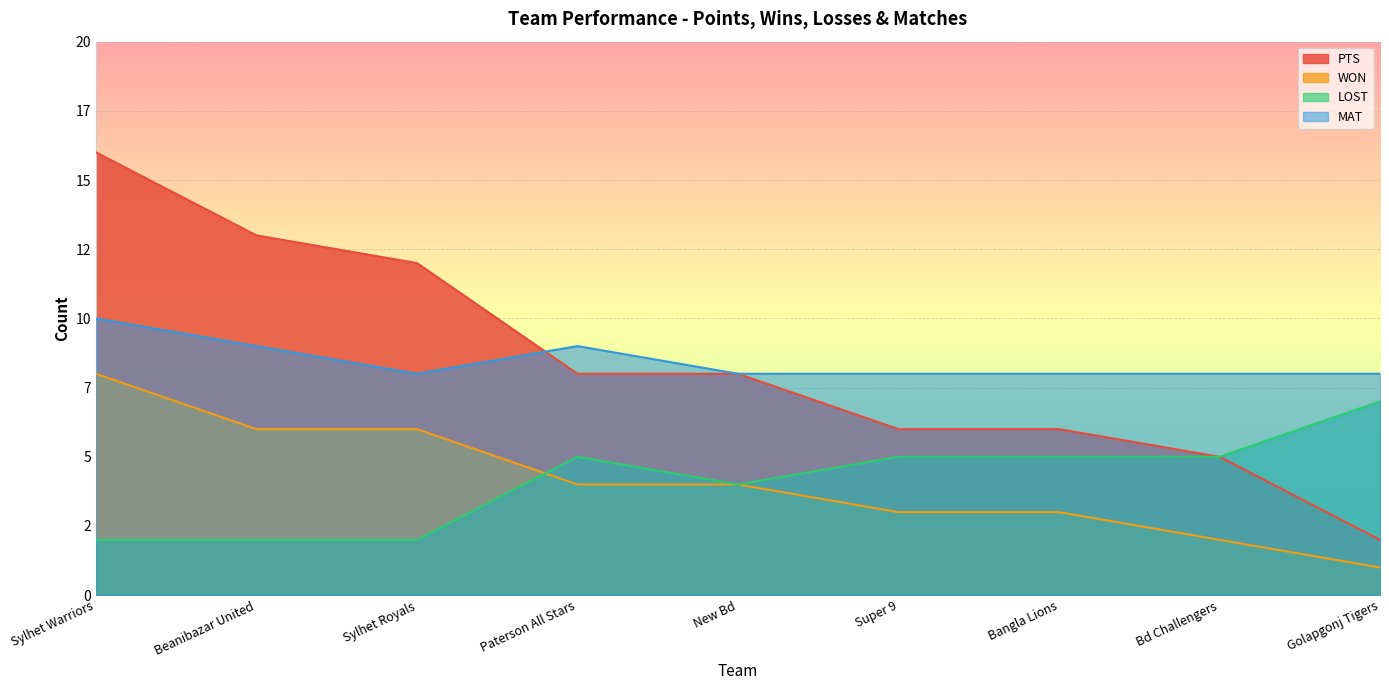

What is the difference between the highest and lowest values at Beanibazar United?

11